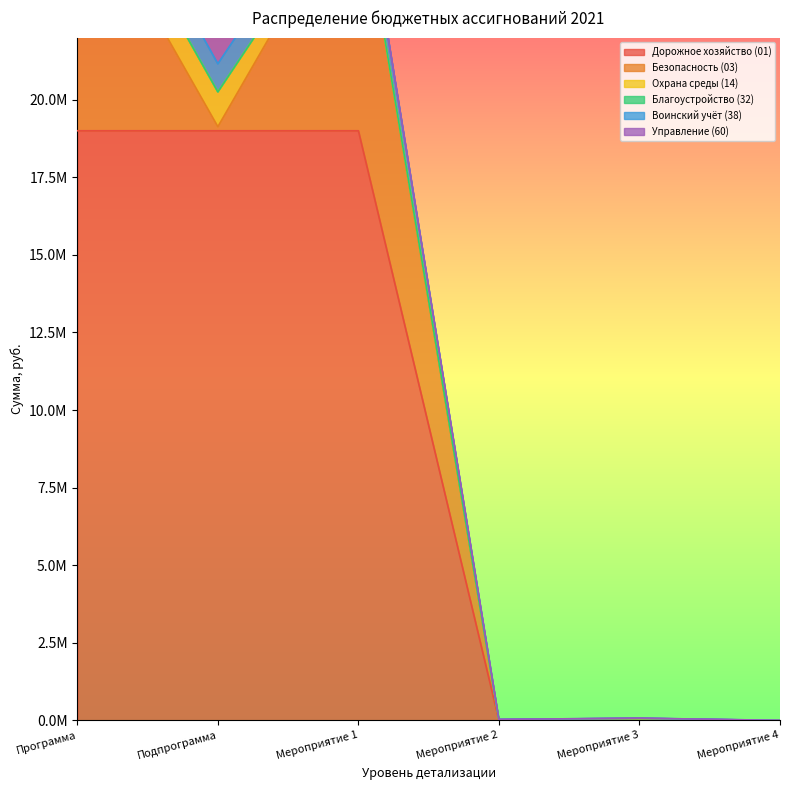

True or false: Благоустройство (32) and Воинский учёт (38) intersect in this chart.

False